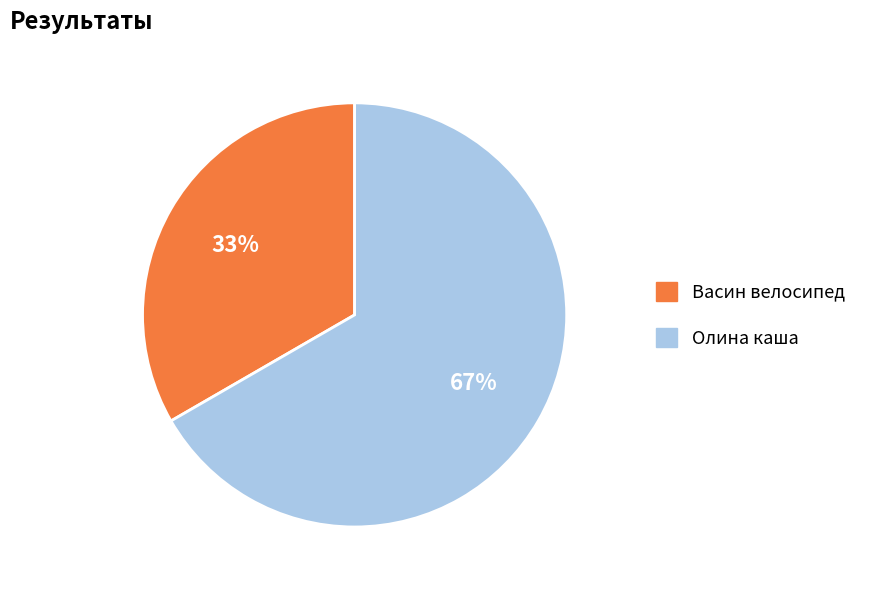

Is Олина каша the majority of the pie?

Yes